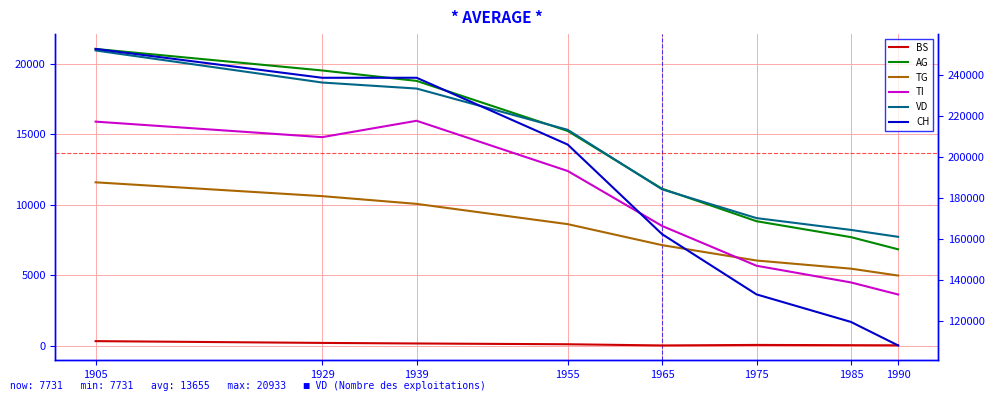

Is it true that VD equals 31547 at 1939?

False